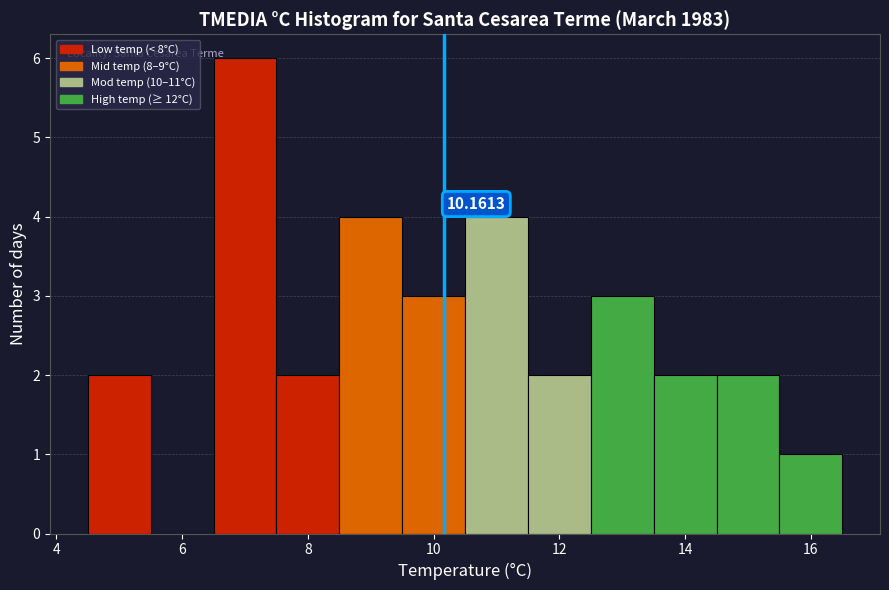

Which range on the x-axis has the tallest bar?

6.5 to 7.5